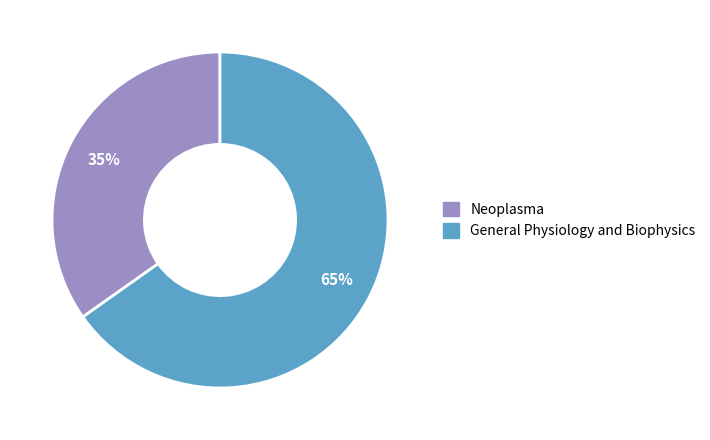

To the nearest percent, what is the difference between the General Physiology and Biophysics and Neoplasma slice percentages?

30%